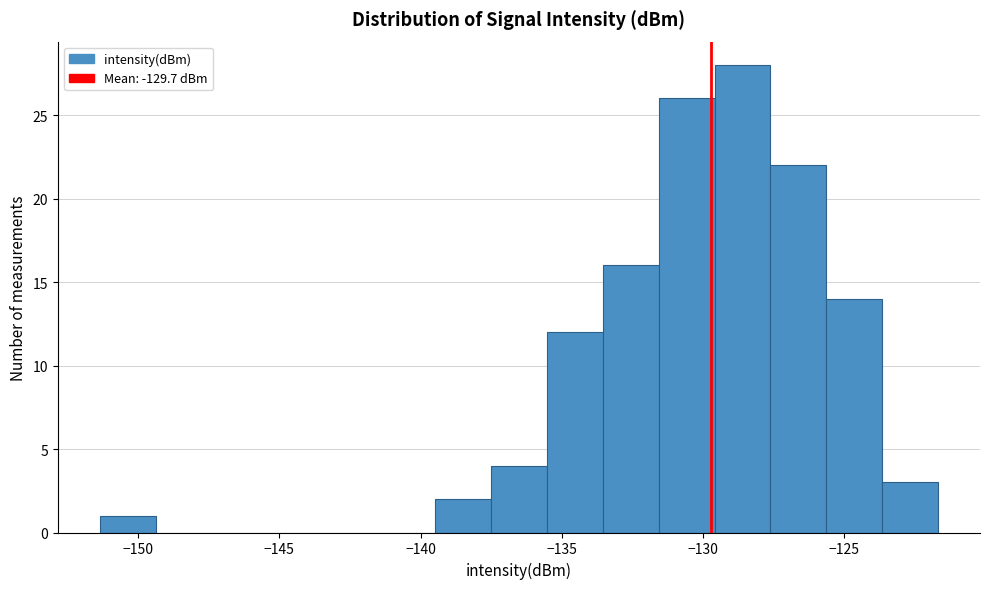

Read against the x-axis, roughly where is the centre of the tallest bar?

-128.5